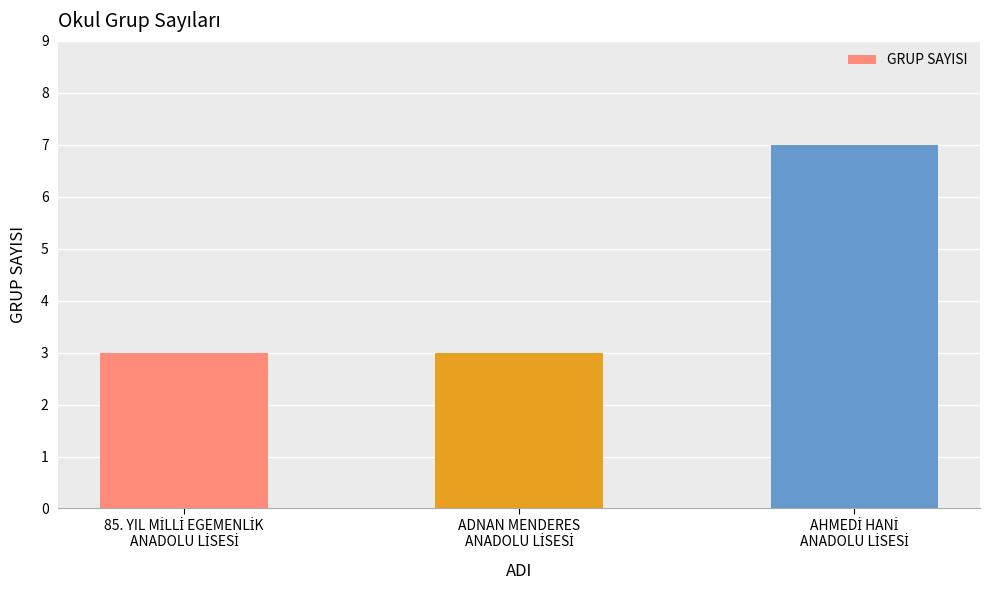

What is the value of the 2nd bar from the left?

3